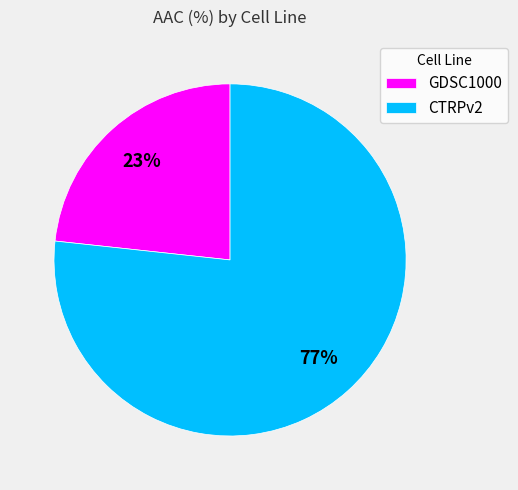

What percentage is the GDSC1000 slice, to the nearest percent?

23%